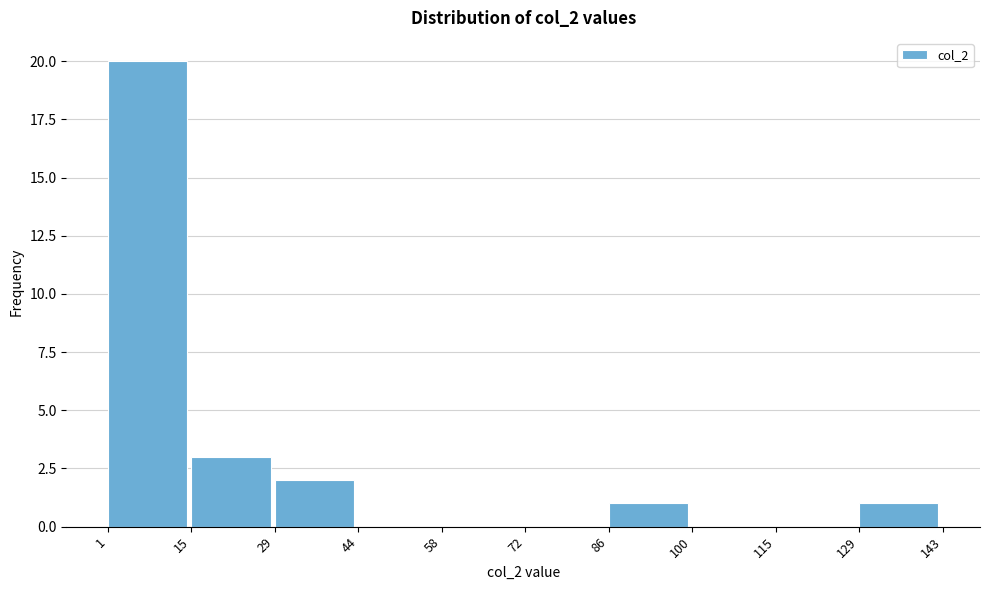

Reading left to right, transcribe this chart: for each bar, give the range it covers on the x-axis and its height. The values are not printed on the chart, so give them approximately, as read against the axis.

1 to 15: 20
15 to 29: 3
29 to 44: 2
44 to 58: 0
58 to 72: 0
72 to 86: 0
86 to 100: 1
100 to 115: 0
115 to 129: 0
129 to 143: 1